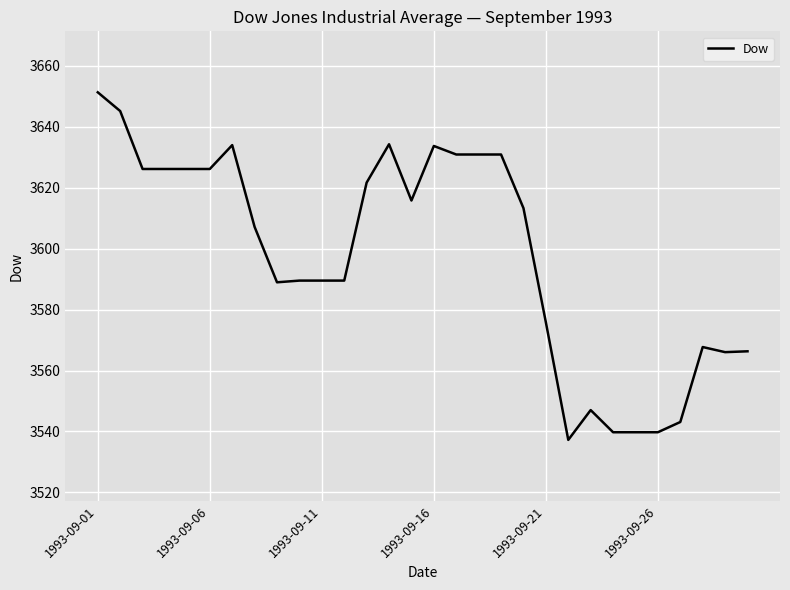

What is the smallest value displayed?

3537.2